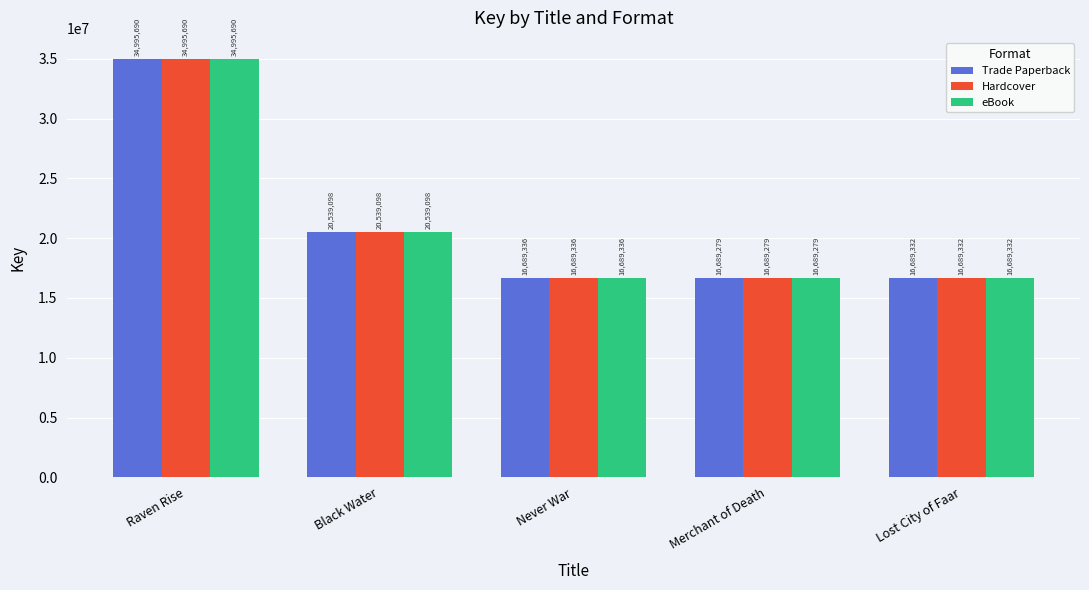

What is the sum of all Trade Paperback values?

105602735